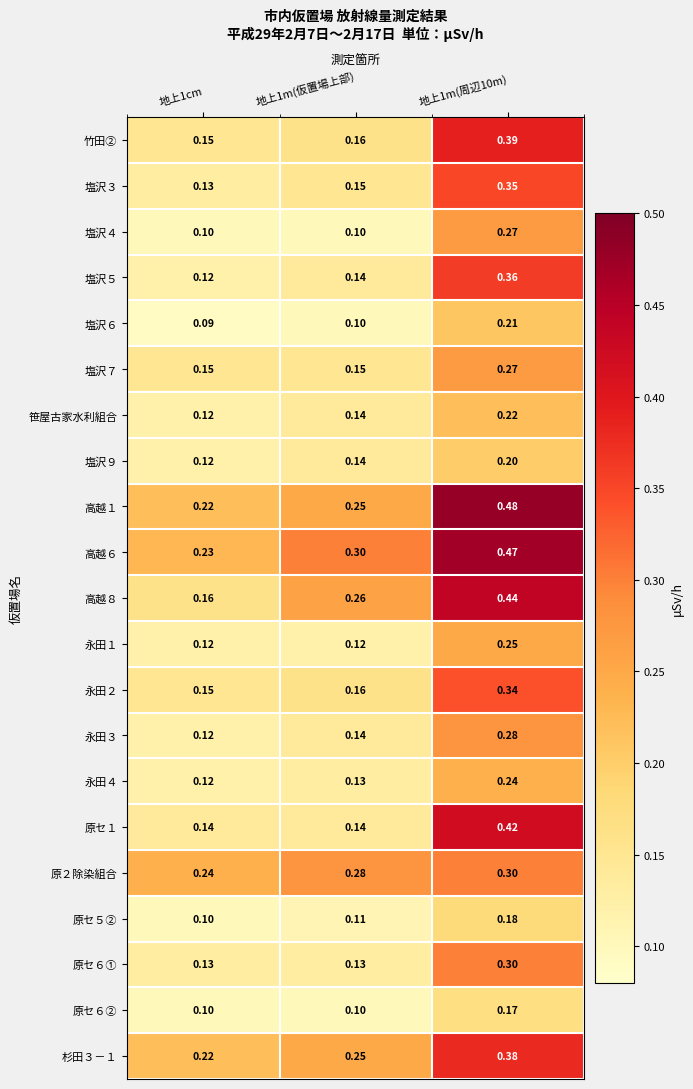

At which category does the chart reach its peak across all series?

地上1m(周辺10m)